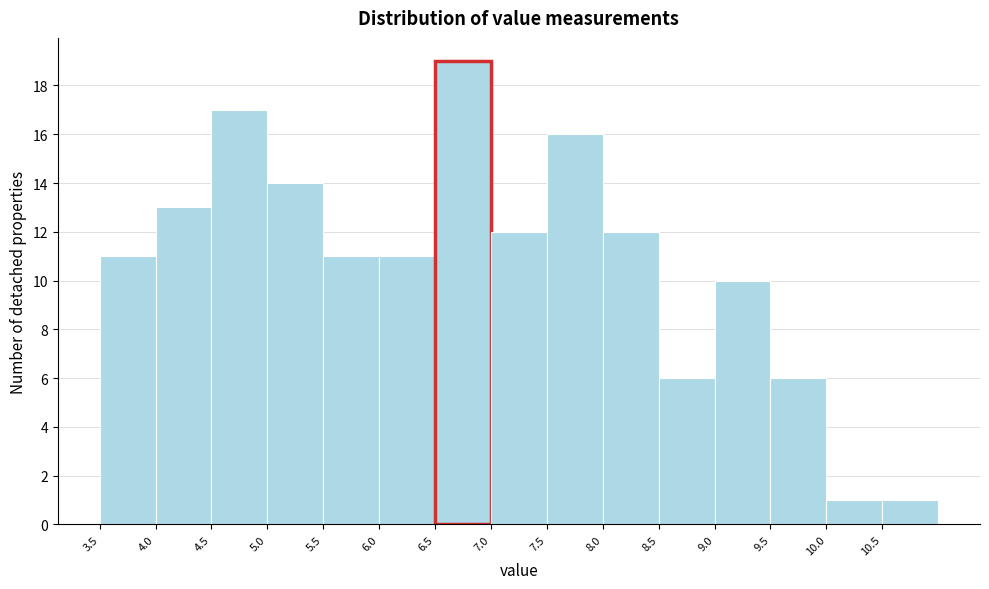

Over which range of the x-axis is the bar tallest?

6.5 to 7.0